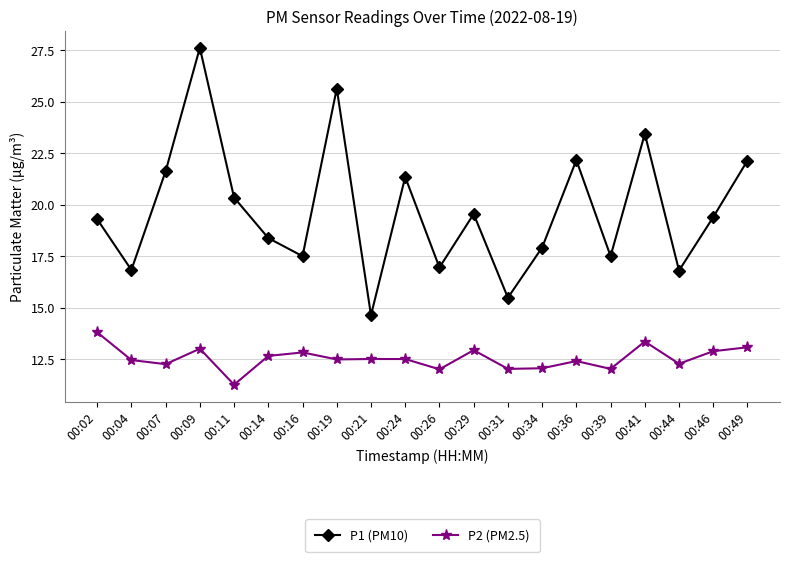

What is the value of the P1 (PM10) point at the 9th from the left?

14.6